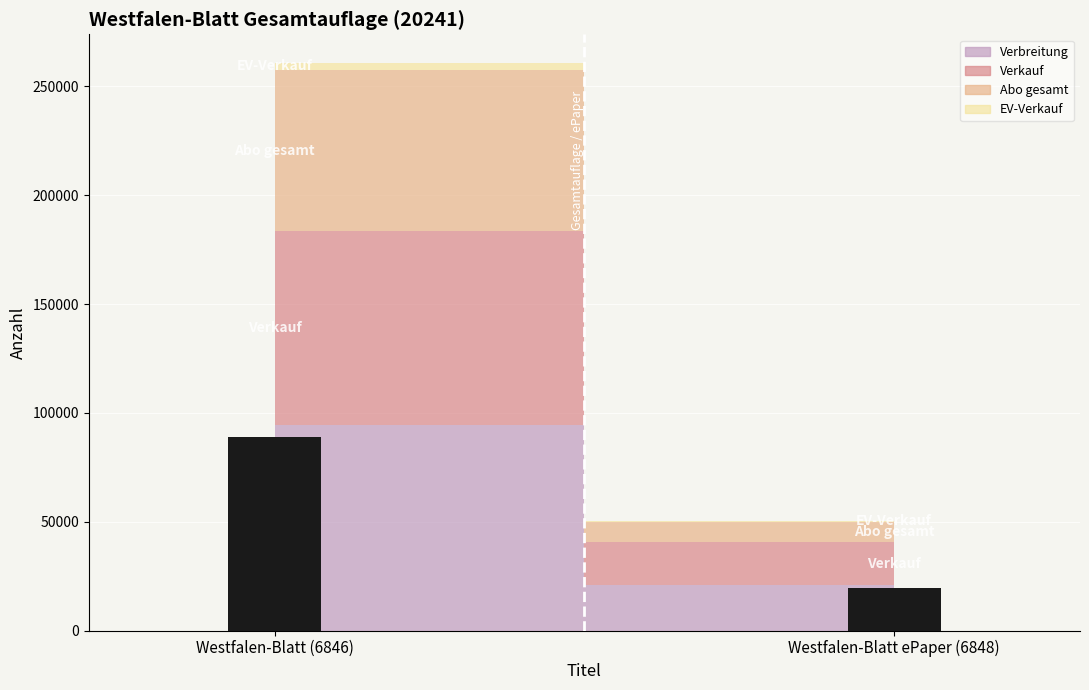

What is the sum of the values at Westfalen-Blatt (6846) and Westfalen-Blatt ePaper (6848)?

108486